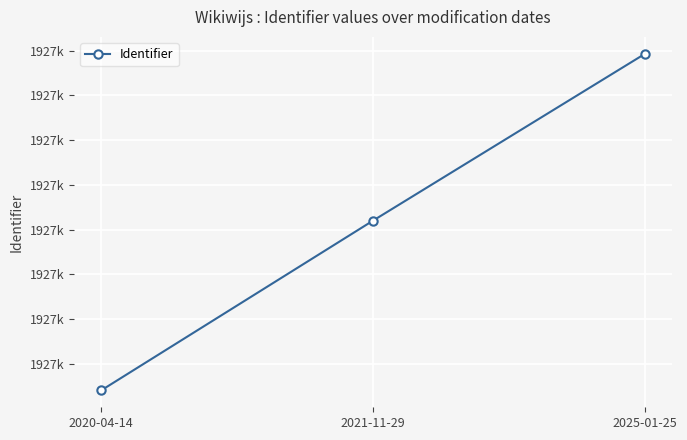

What is the difference between the values at 2021-11-29 and 2020-04-14?

9.5